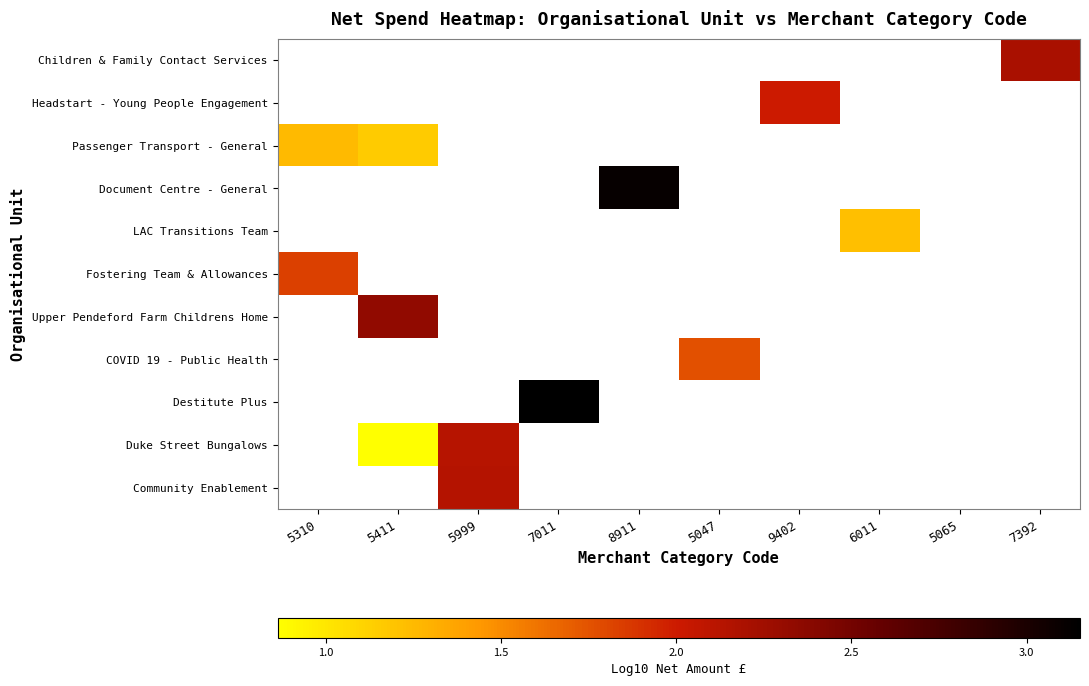

What is the greatest value displayed?

3.2